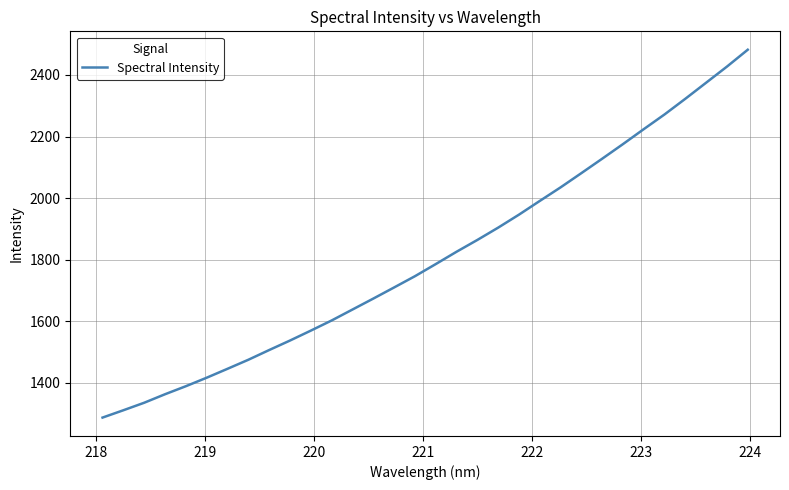

What is the smallest value displayed?

1287.1